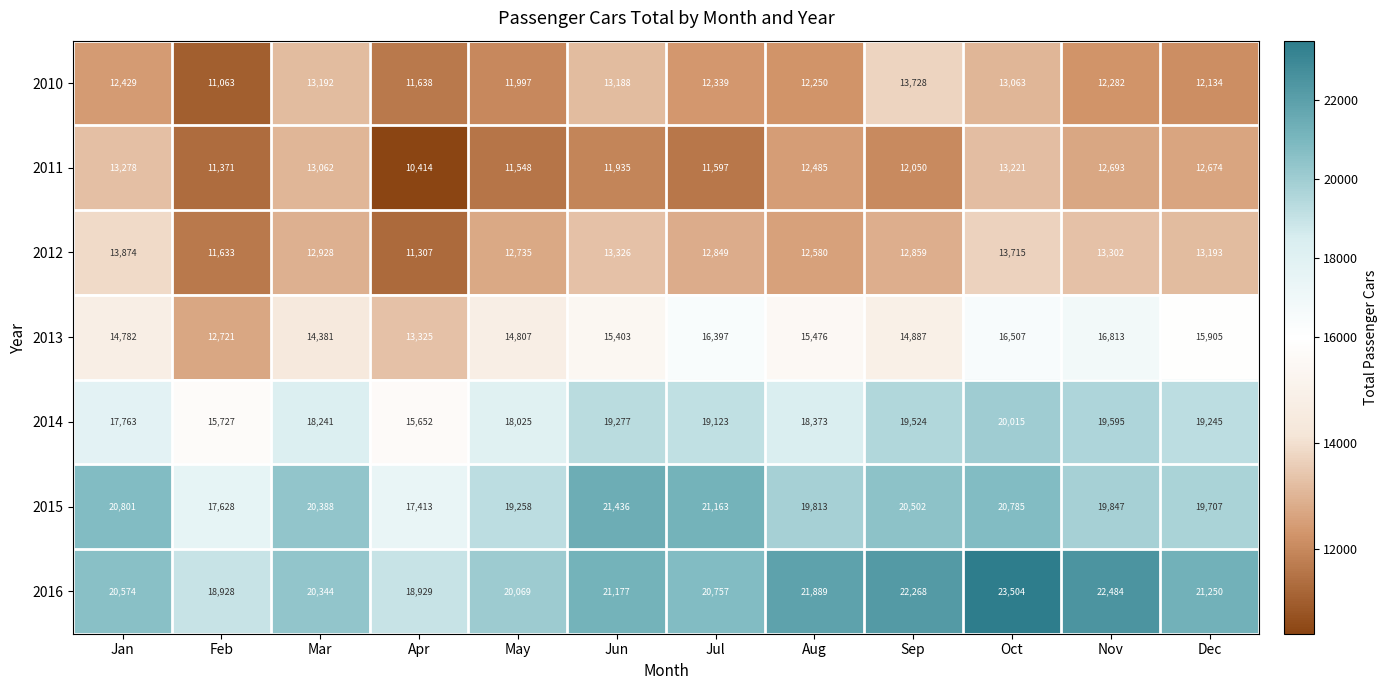

What is the difference between the 2012 values at Apr and Nov?

1995